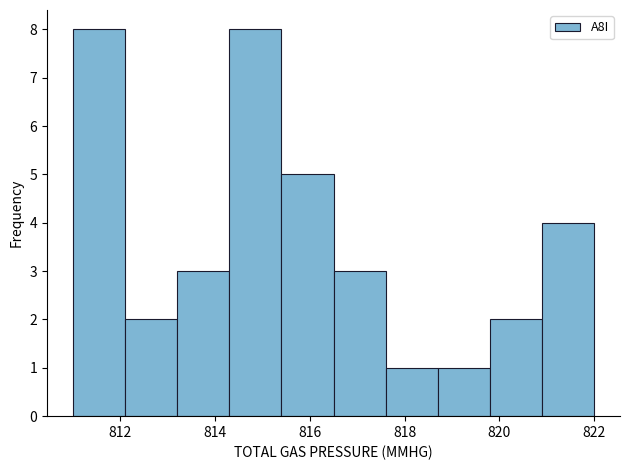

Reading left to right, list every bar in this chart as the range it spans on the x-axis followed by its height. Neither the bar edges nor the heights are printed on the chart, so give them approximately, as read against the axes.

811.0 to 812.1: 8
812.1 to 813.2: 2
813.2 to 814.3: 3
814.3 to 815.4: 8
815.4 to 816.5: 5
816.5 to 817.6: 3
817.6 to 818.7: 1
818.7 to 819.8: 1
819.8 to 820.9: 2
820.9 to 822.0: 4